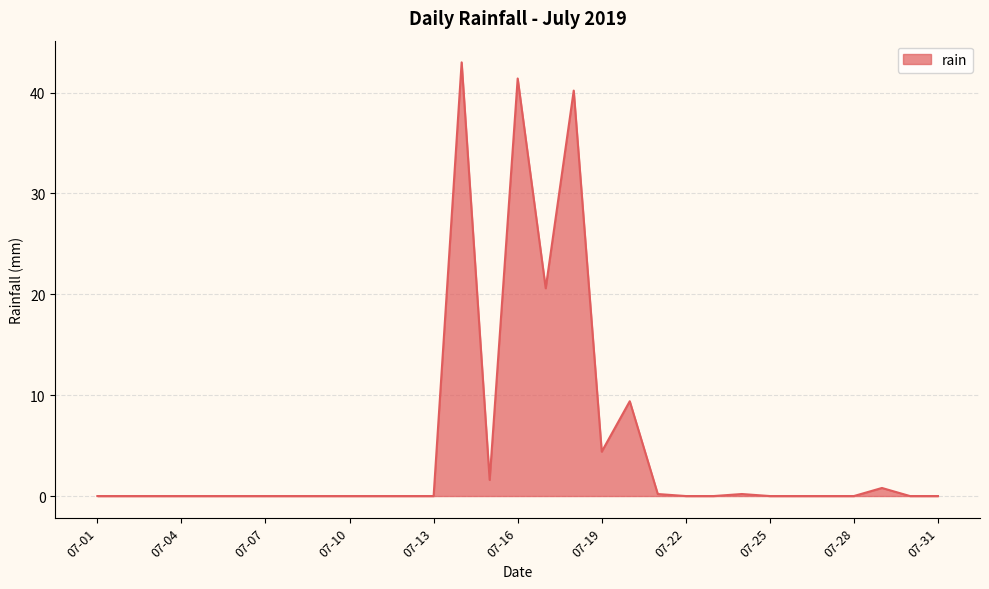

What is the average value?

5.2